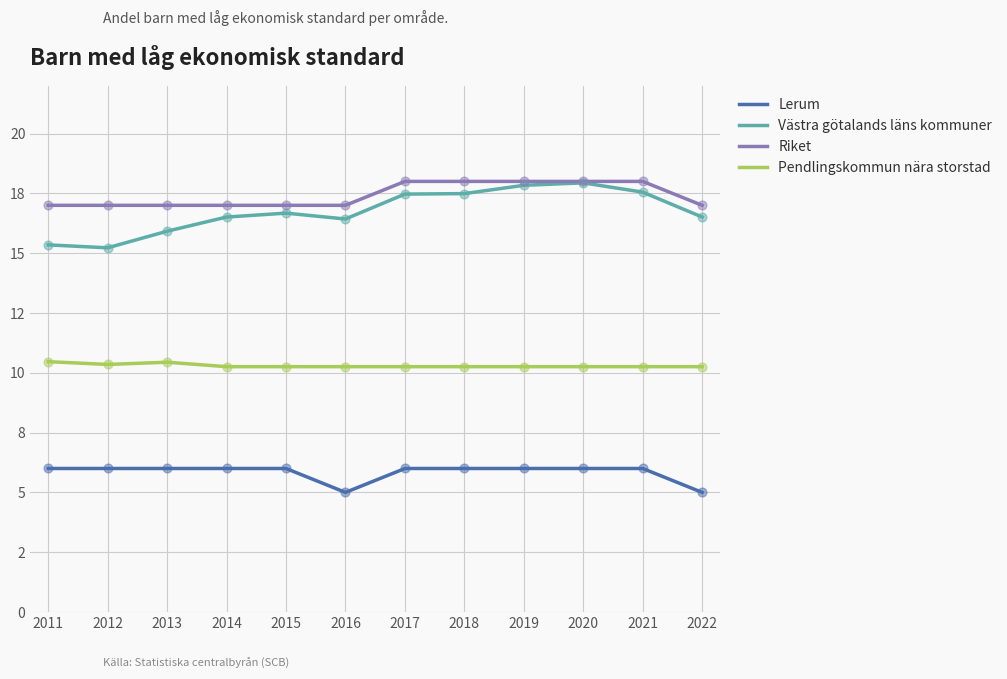

At how many categories does at least one series exceed 12?

12